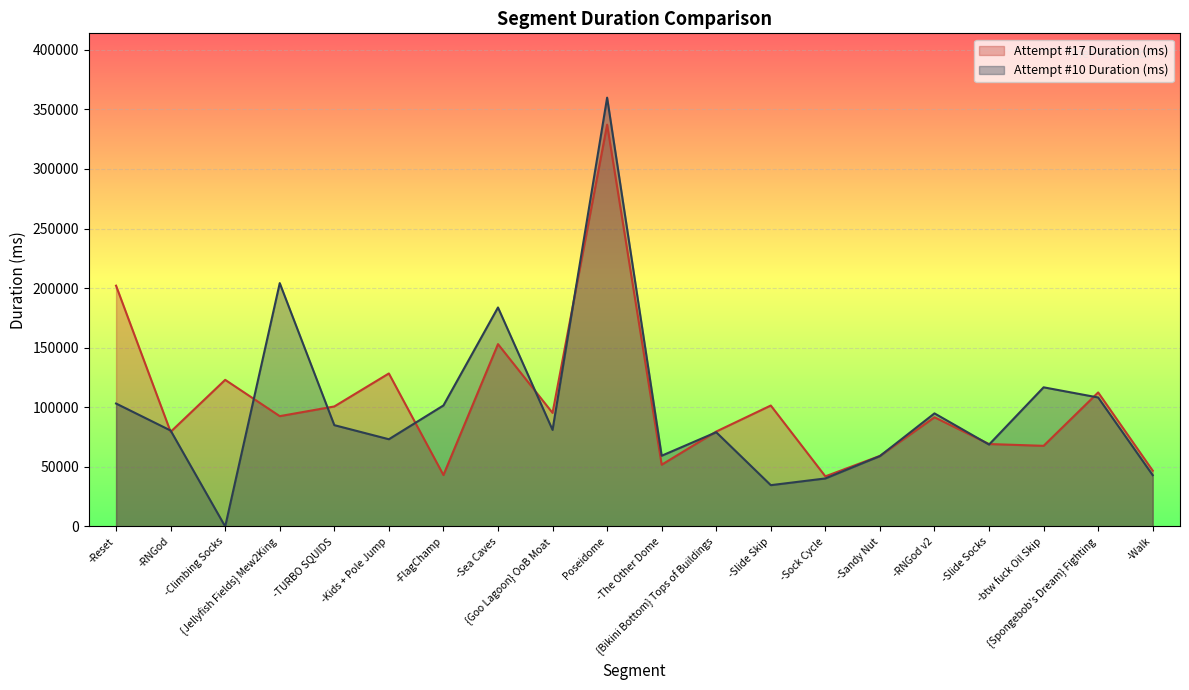

How many lines are shown in the chart?

2